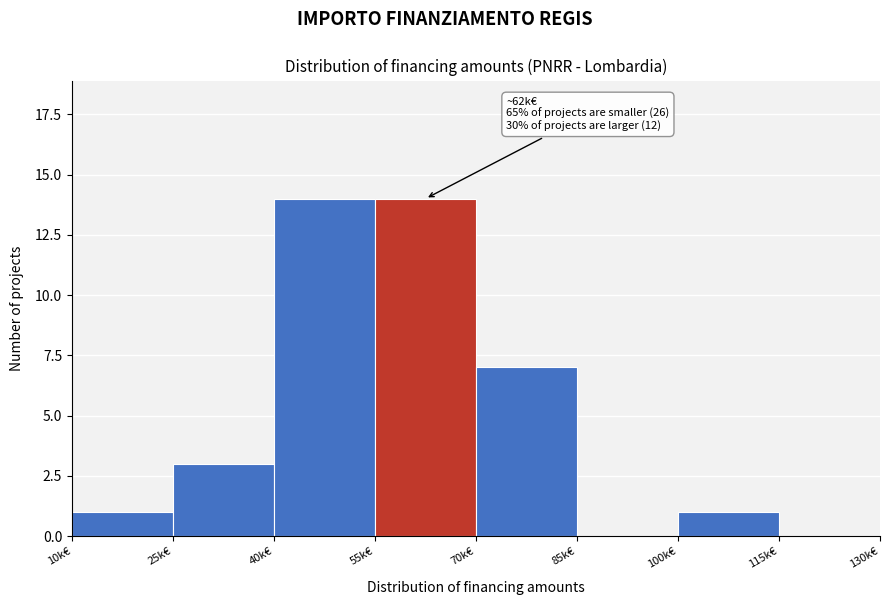

Reading left to right, list all the values displayed in this chart.

10k€=1	25k€=3	40k€=14	55k€=14	70k€=7	85k€=0	100k€=1	115k€=0